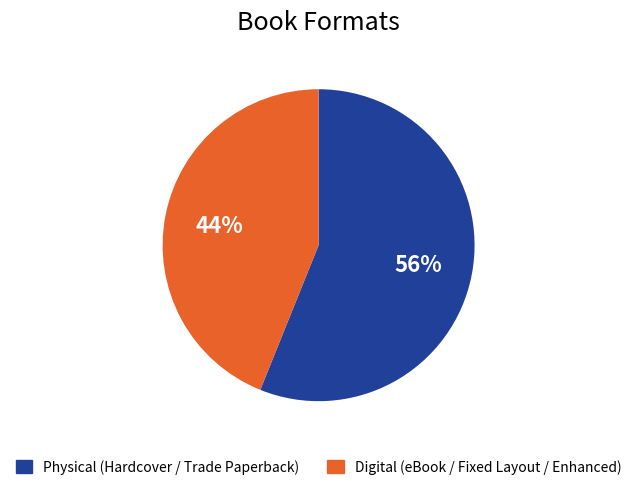

To the nearest percent, what is the combined percentage of Physical (Hardcover / Trade Paperback) and Digital (eBook / Fixed Layout / Enhanced)?

100%